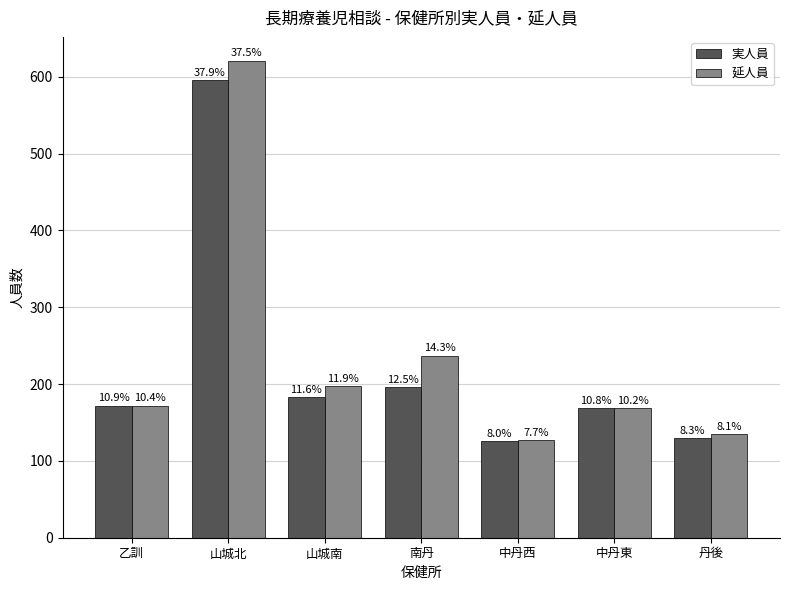

Which category has the highest value across all series?

山城北